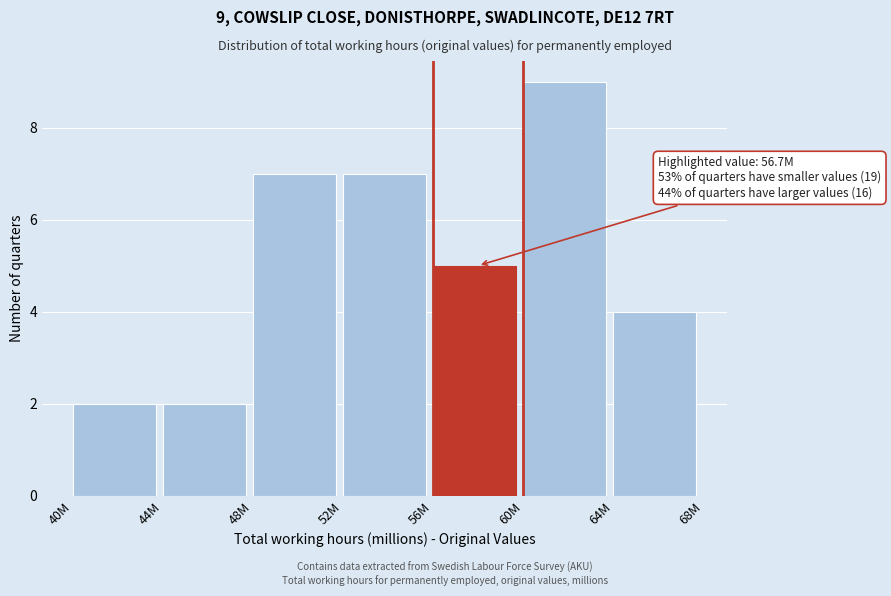

Reading right to left, list all the values displayed in this chart.

4	9	5	7	7	2	2